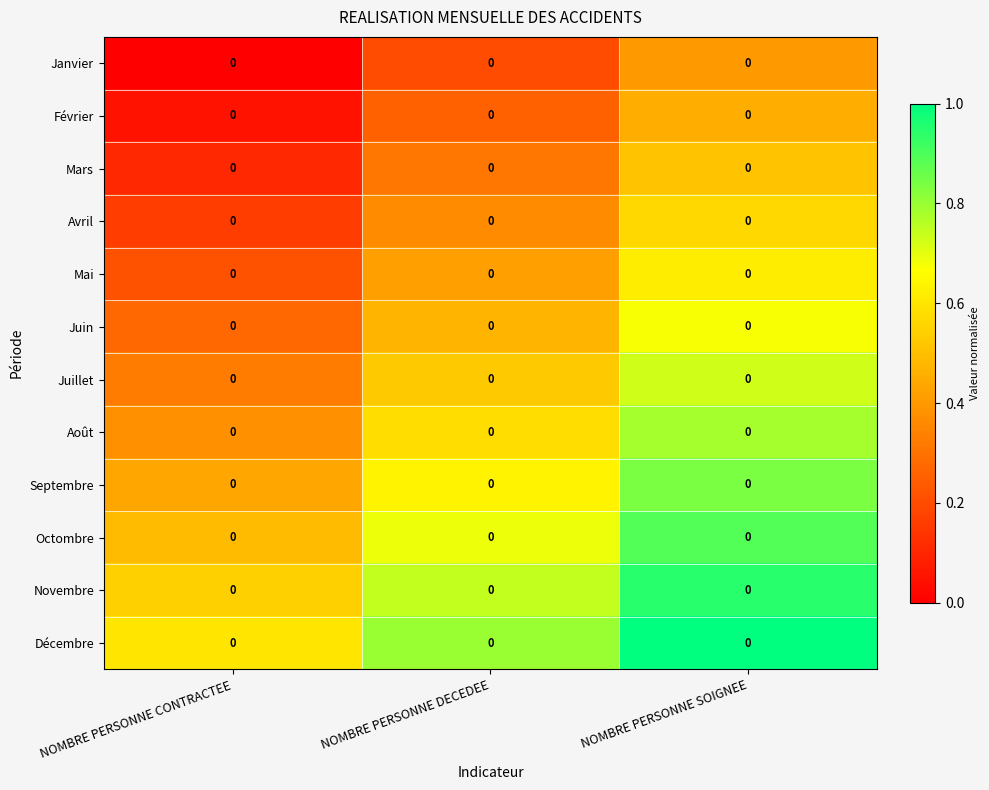

Reading left to right, extract all data points from this chart.

Janvier: NOMBRE PERSONNE CONTRACTEE=0.0	NOMBRE PERSONNE DECEDEE=0.0	NOMBRE PERSONNE SOIGNEE=0.0
Février: NOMBRE PERSONNE CONTRACTEE=0.0	NOMBRE PERSONNE DECEDEE=0.0	NOMBRE PERSONNE SOIGNEE=0.0
Mars: NOMBRE PERSONNE CONTRACTEE=0.0	NOMBRE PERSONNE DECEDEE=0.0	NOMBRE PERSONNE SOIGNEE=0.0
Avril: NOMBRE PERSONNE CONTRACTEE=0.0	NOMBRE PERSONNE DECEDEE=0.0	NOMBRE PERSONNE SOIGNEE=0.0
Mai: NOMBRE PERSONNE CONTRACTEE=0.0	NOMBRE PERSONNE DECEDEE=0.0	NOMBRE PERSONNE SOIGNEE=0.0
Juin: NOMBRE PERSONNE CONTRACTEE=0.0	NOMBRE PERSONNE DECEDEE=0.0	NOMBRE PERSONNE SOIGNEE=0.0
Juillet: NOMBRE PERSONNE CONTRACTEE=0.0	NOMBRE PERSONNE DECEDEE=0.0	NOMBRE PERSONNE SOIGNEE=0.0
Août: NOMBRE PERSONNE CONTRACTEE=0.0	NOMBRE PERSONNE DECEDEE=0.0	NOMBRE PERSONNE SOIGNEE=0.0
Septembre: NOMBRE PERSONNE CONTRACTEE=0.0	NOMBRE PERSONNE DECEDEE=0.0	NOMBRE PERSONNE SOIGNEE=0.0
Octombre: NOMBRE PERSONNE CONTRACTEE=0.0	NOMBRE PERSONNE DECEDEE=0.0	NOMBRE PERSONNE SOIGNEE=0.0
Novembre: NOMBRE PERSONNE CONTRACTEE=0.0	NOMBRE PERSONNE DECEDEE=0.0	NOMBRE PERSONNE SOIGNEE=0.0
Décembre: NOMBRE PERSONNE CONTRACTEE=0.0	NOMBRE PERSONNE DECEDEE=0.0	NOMBRE PERSONNE SOIGNEE=0.0